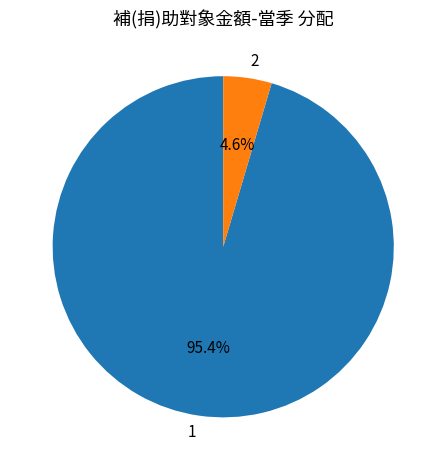

Which category has the smallest portion of the pie?

2